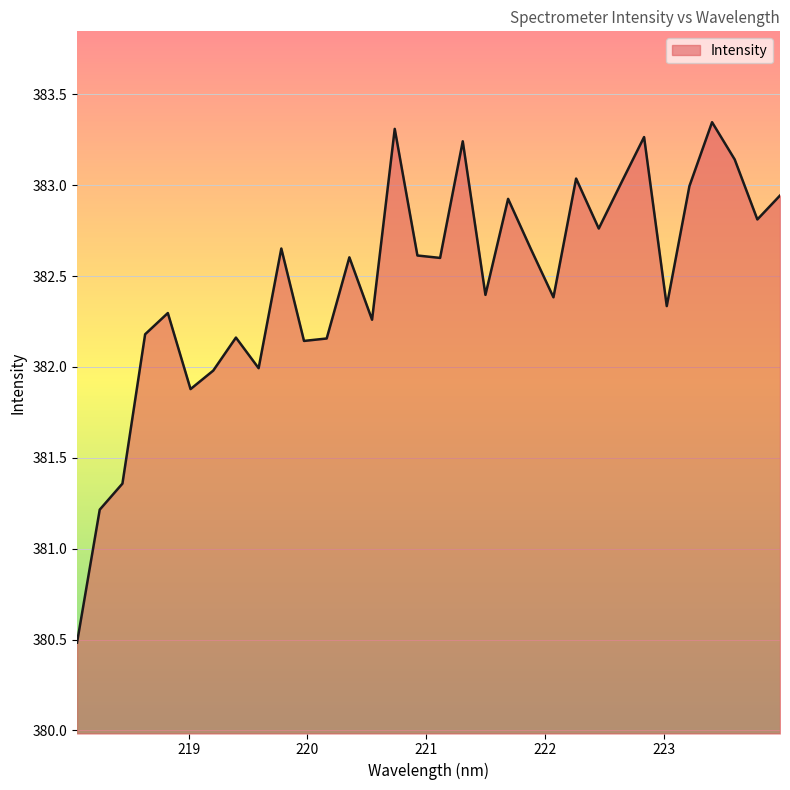

What is the difference between the maximum and minimum values?

2.9